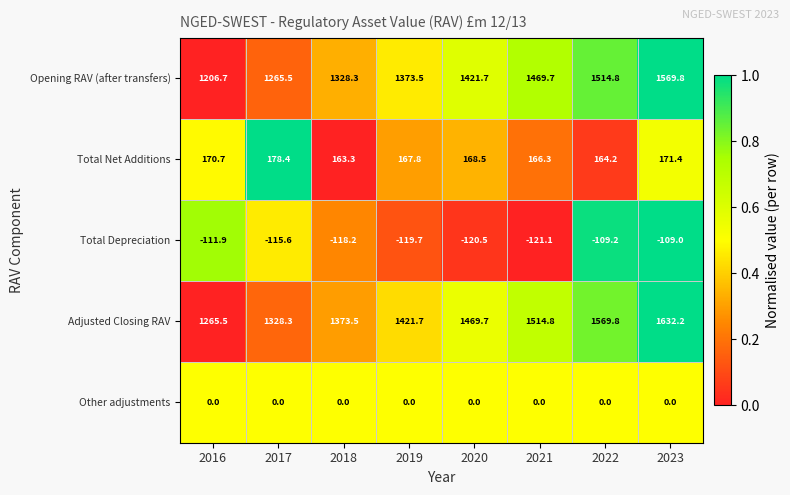

True or false: Other adjustments has a value of 0.0 at 2020.

True